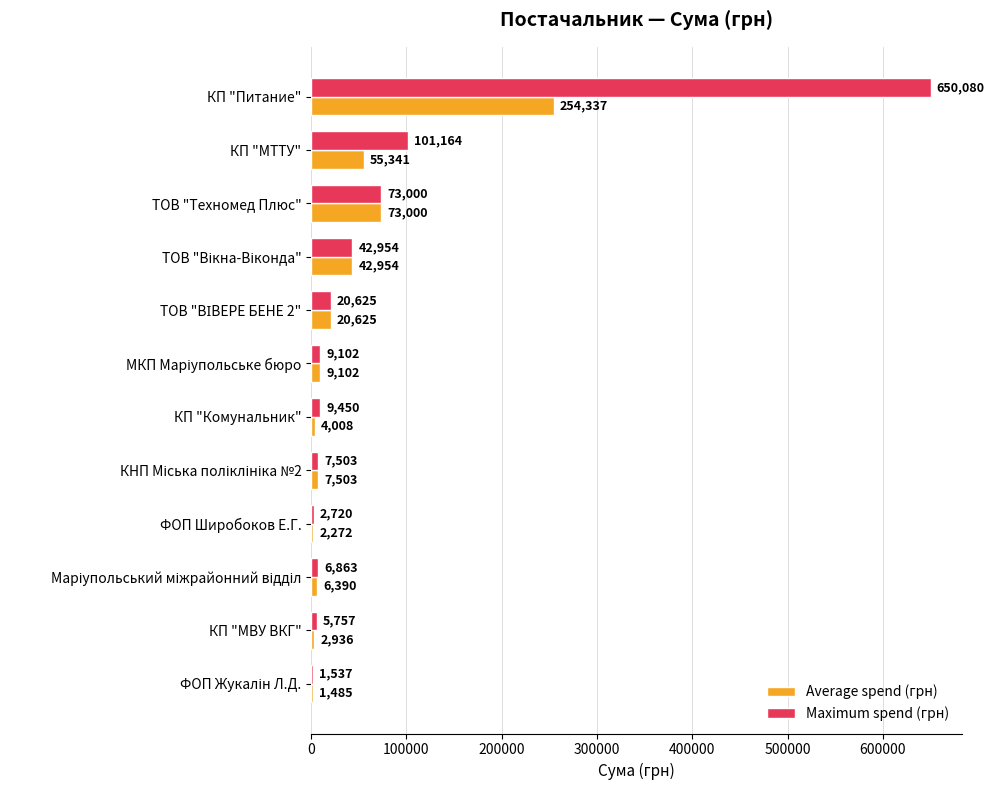

What is the greatest value displayed?

650080.3